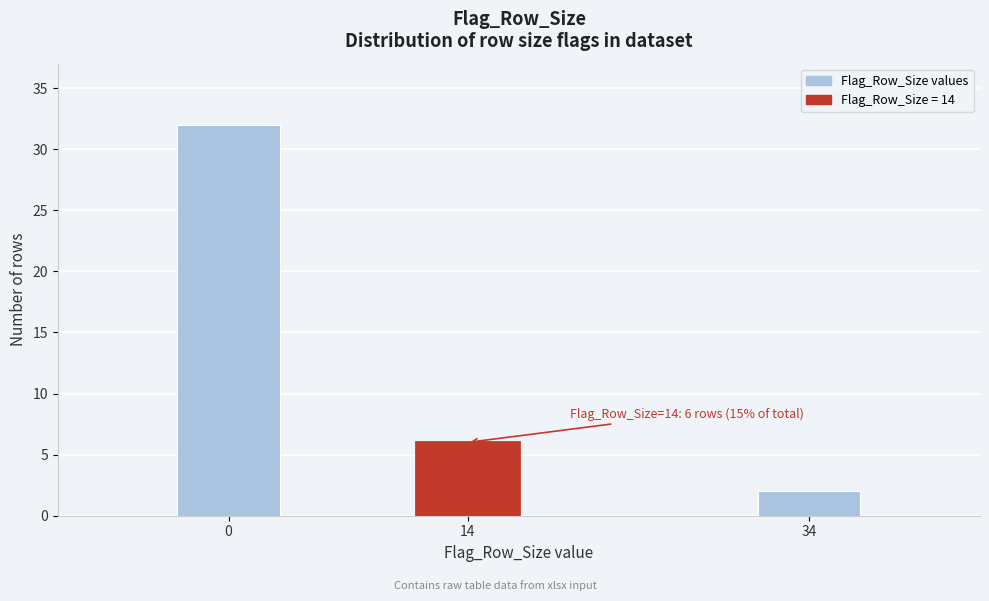

Reading left to right, list all the values displayed in this chart.

32	6	2